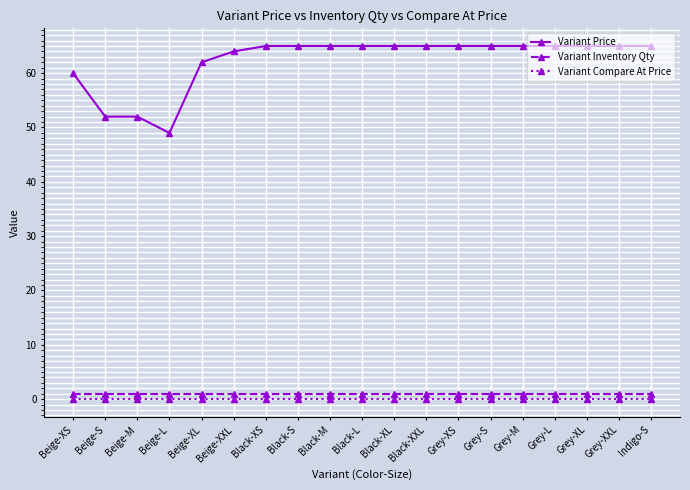

True or false: Variant Compare At Price and Variant Price cross at least once.

False